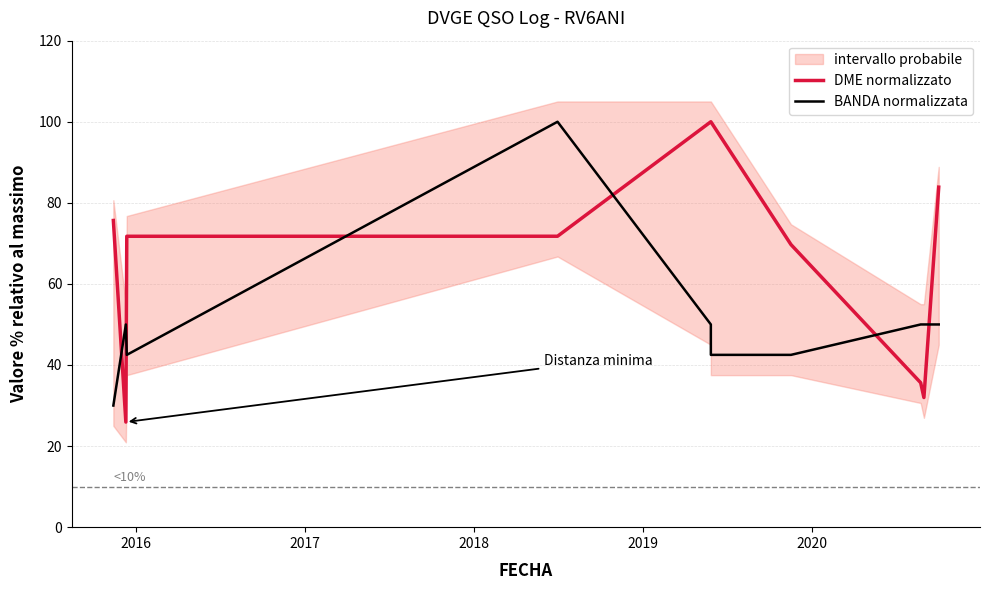

Between 2016 and 2018, which series saw the biggest shift?

BANDA normalizzata